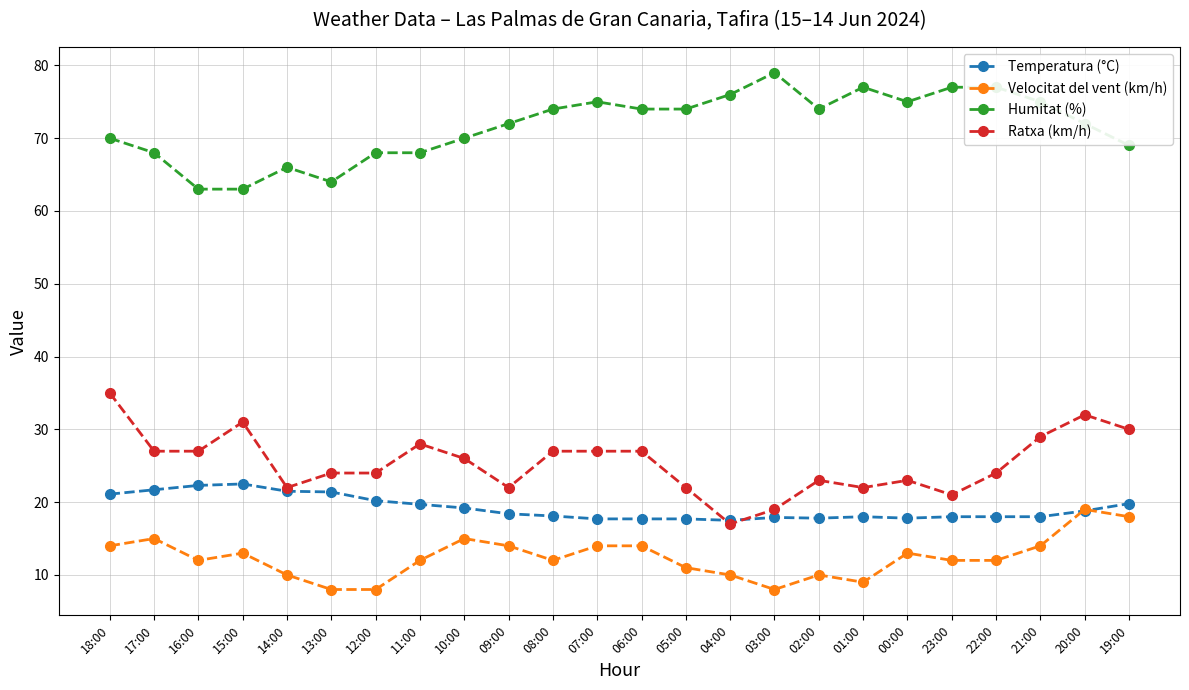

Which series has the largest total across all categories?

Humitat (%)